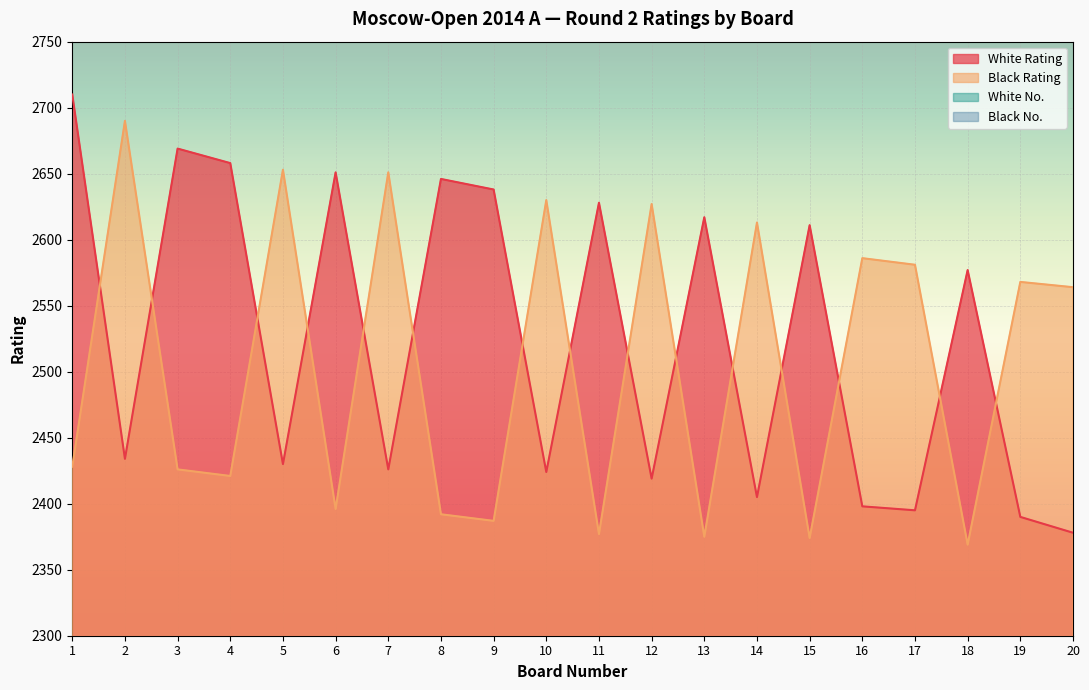

Where is the first local maximum for Black No.?

4